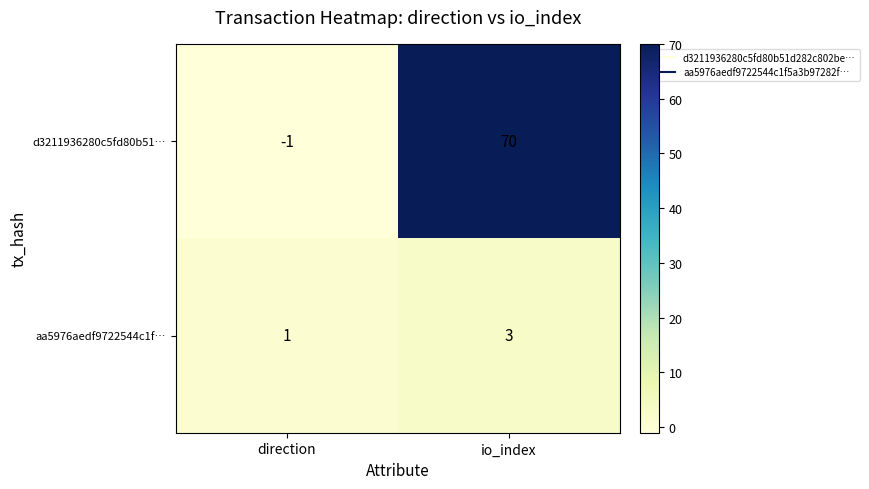

Is it true that aa5976aedf9722544c1f… equals 1 at direction?

True